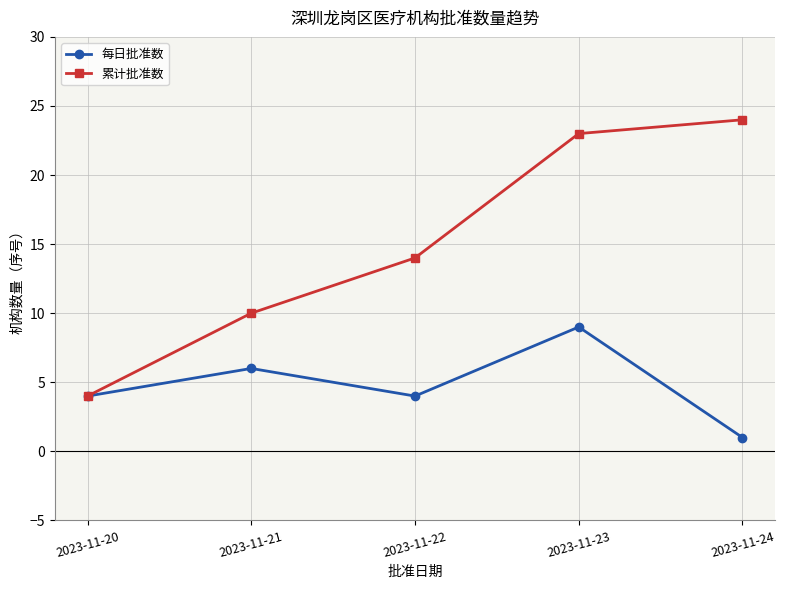

Reading right to left, extract all data points from this chart.

每日批准数: 2023-11-24=1	2023-11-23=9	2023-11-22=4	2023-11-21=6	2023-11-20=4
累计批准数: 2023-11-24=24	2023-11-23=23	2023-11-22=14	2023-11-21=10	2023-11-20=4